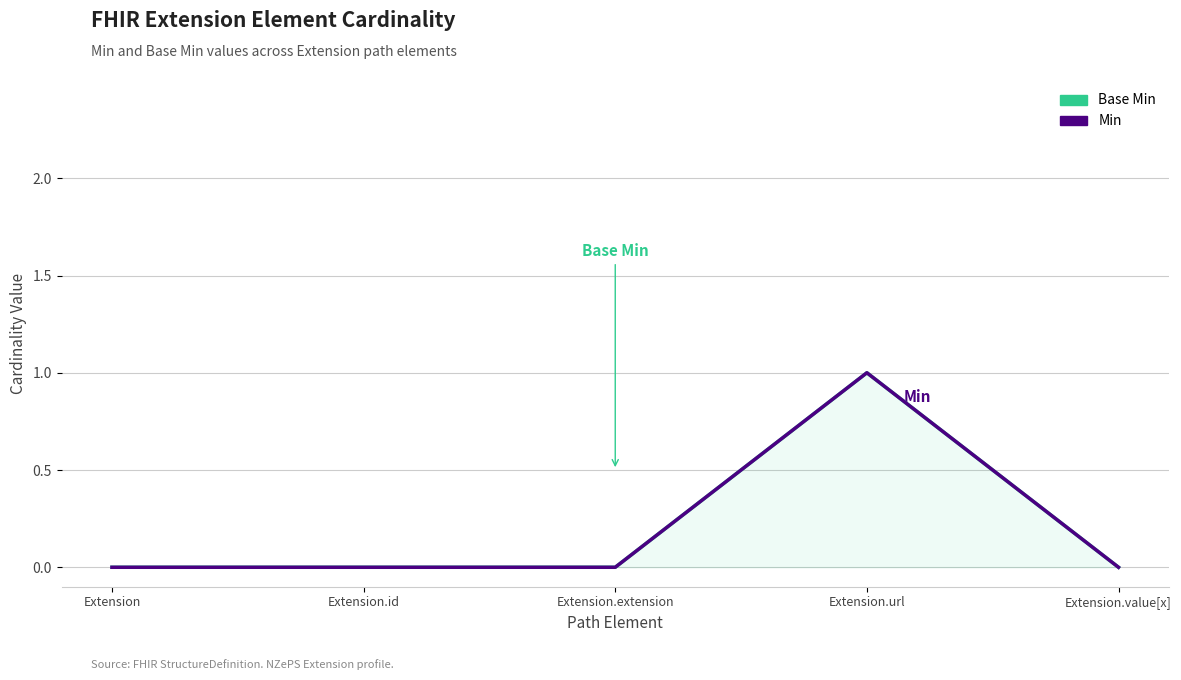

At which category is the sum across all series the highest?

Extension.url